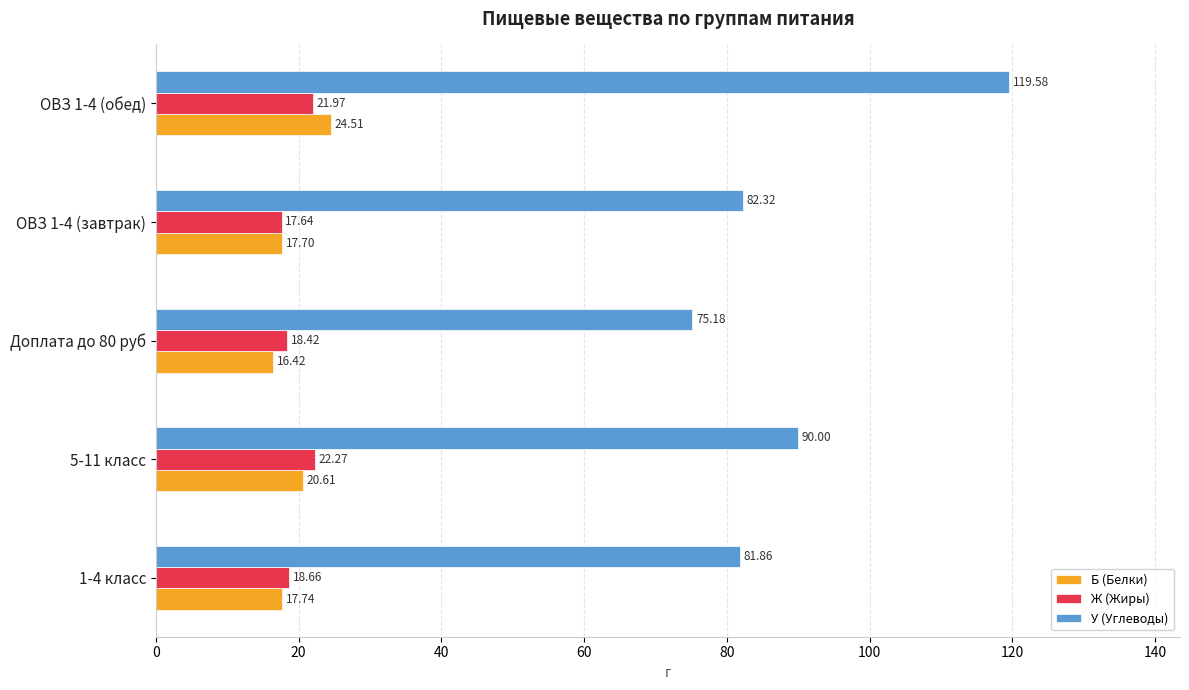

Rank the categories by Ж (Жиры) value from lowest to highest.

ОВЗ 1-4 (завтрак), Доплата до 80 руб, 1-4 класс, ОВЗ 1-4 (обед), 5-11 класс